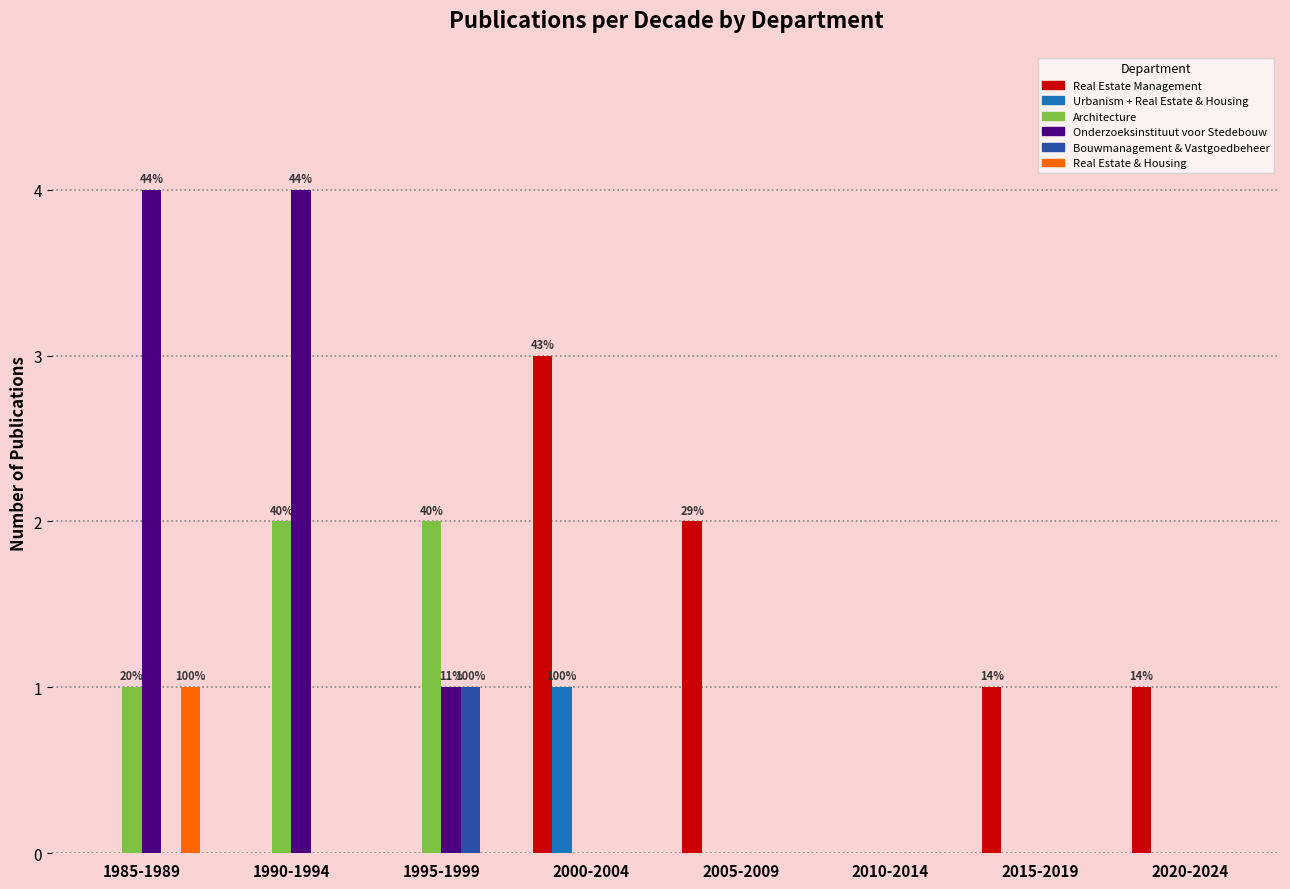

Which series has the largest range (max minus min)?

Onderzoeksinstituut voor Stedebouw